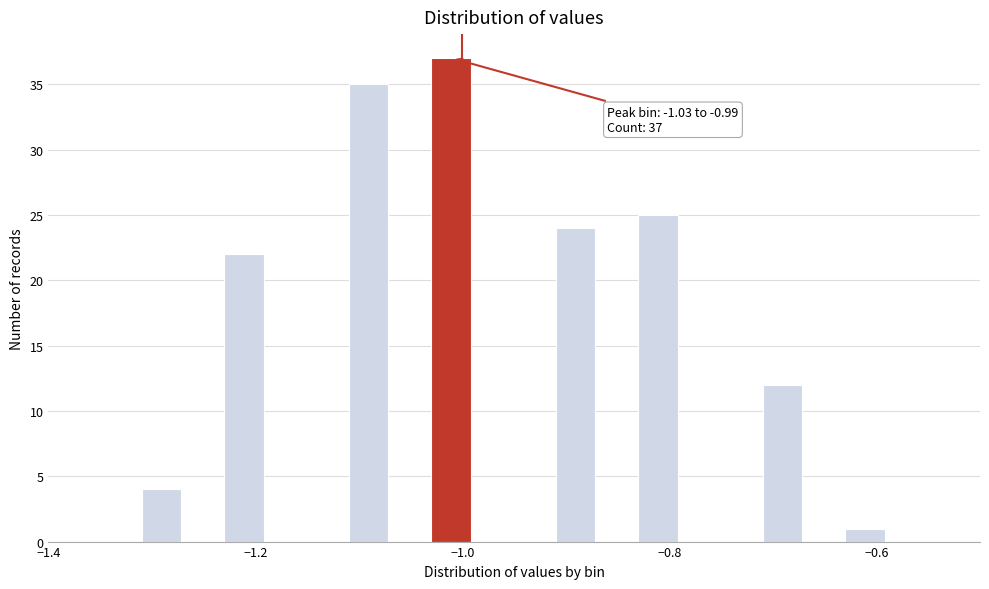

Around what value on the x-axis is the tallest bar? Give the approximate position of its centre, as read against the axis.

-1.02